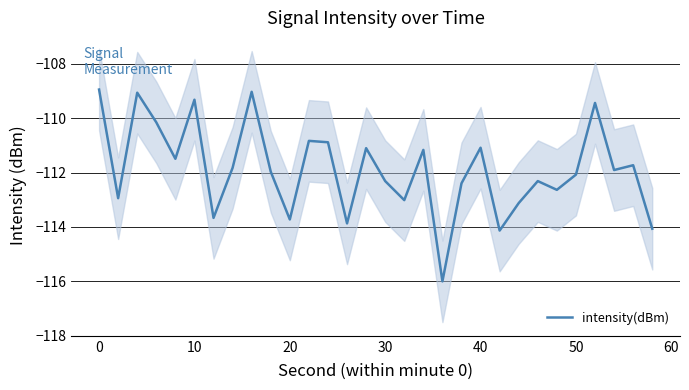

What is the sum of all values?

-3356.2